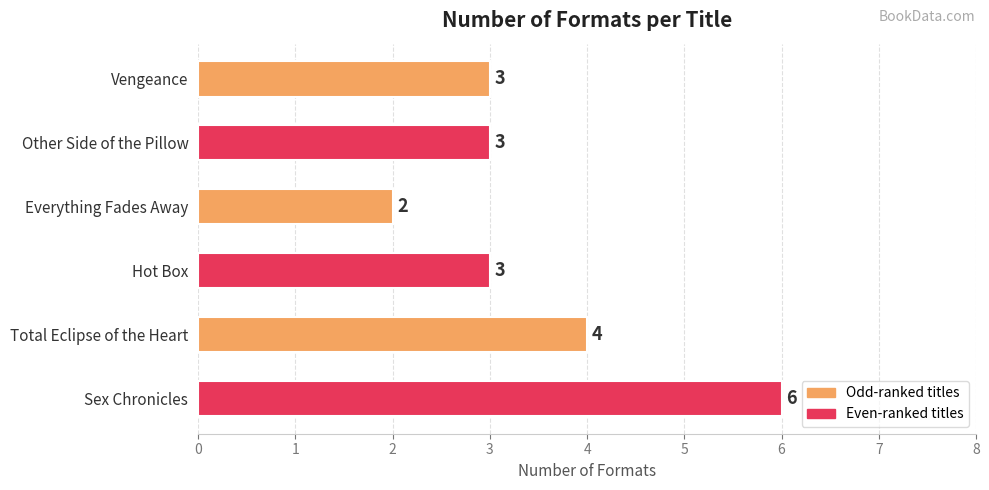

At which label is the value closest to 4?

Total Eclipse of the Heart